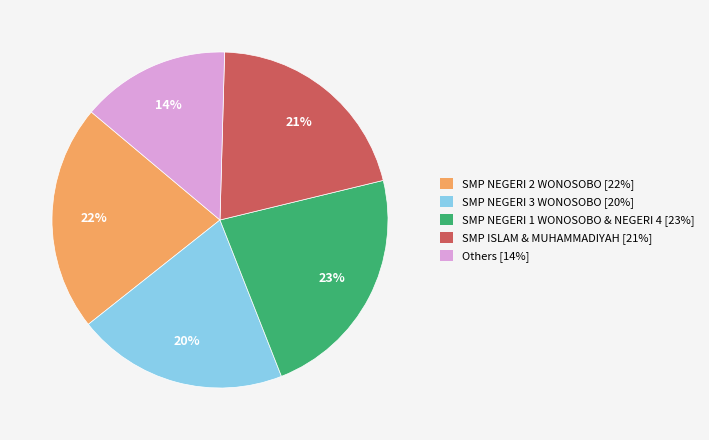

Is there a majority slice in this chart?

No